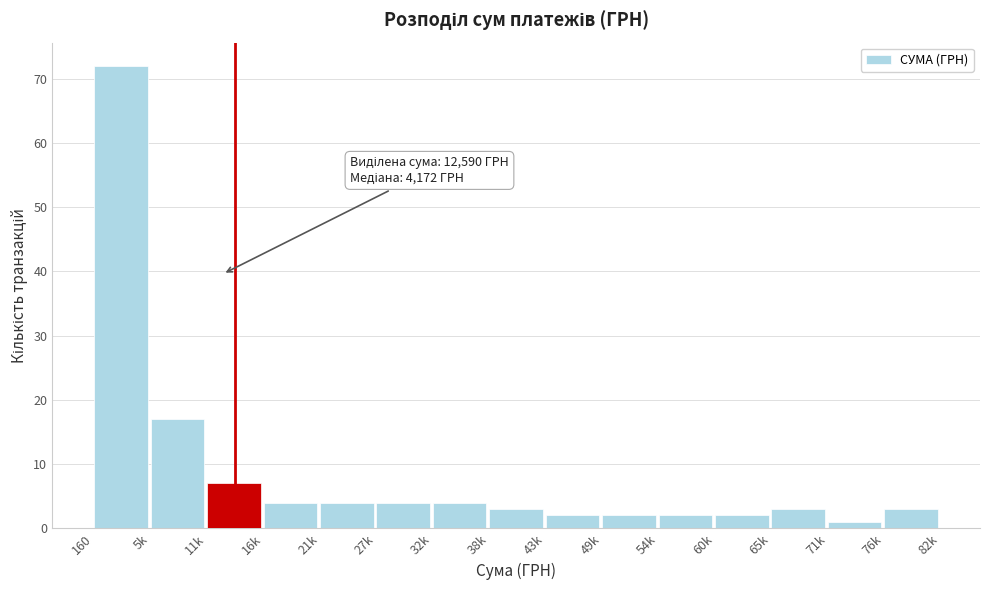

Reading right to left, list all the values displayed in this chart.

3	1	3	2	2	2	2	3	4	4	4	4	7	17	72